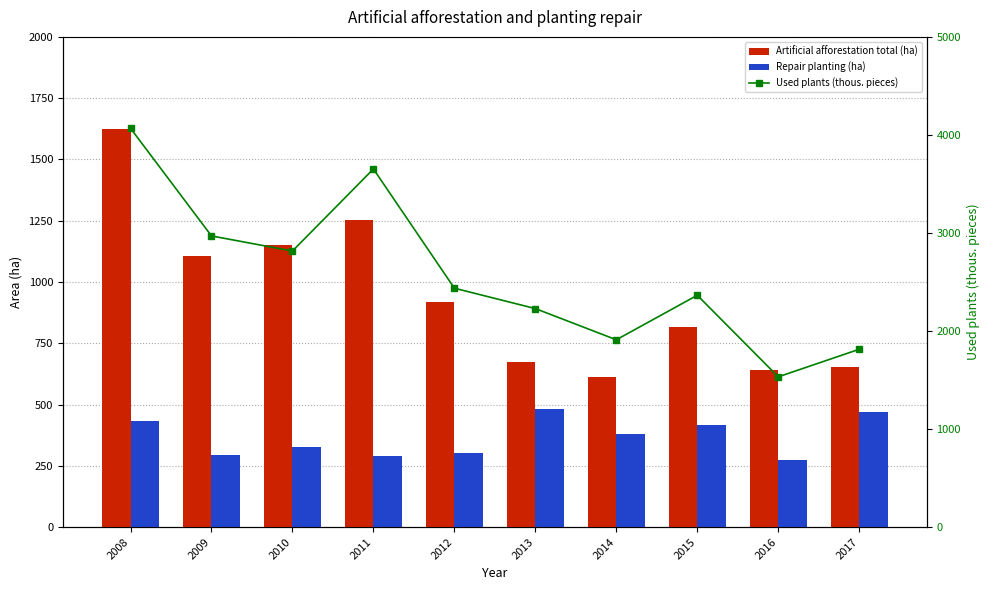

Between 2012 and 2013, which is larger?

2012